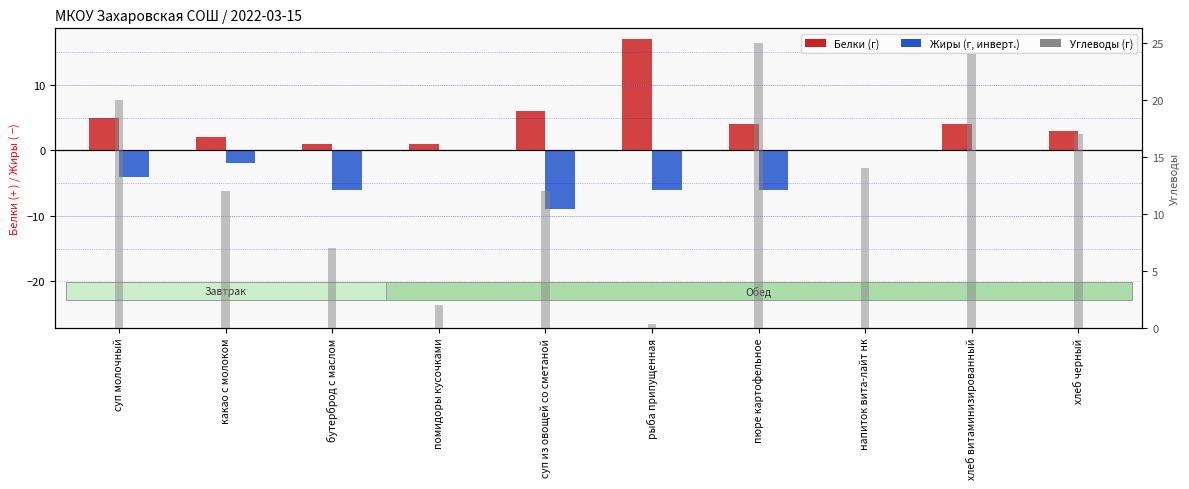

Rank the series by their maximum value, from lowest to highest.

Жиры, Белки, Углеводы